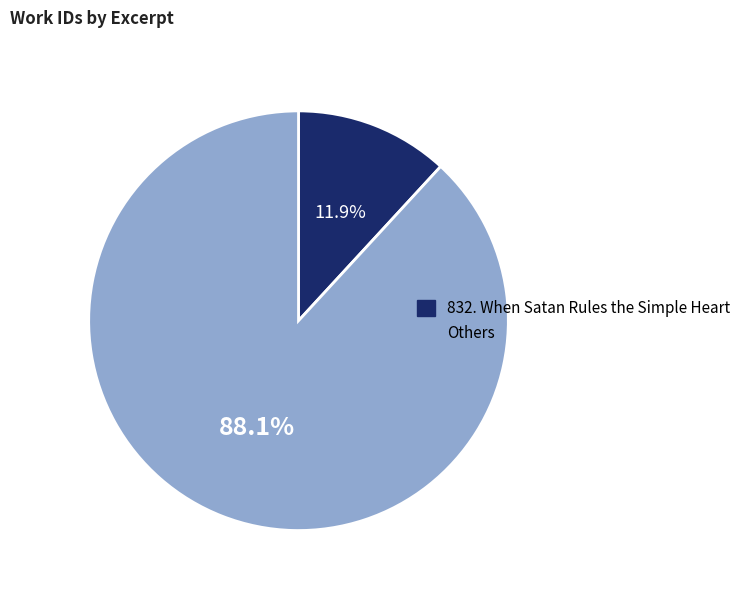

Does any single category account for the majority?

Yes